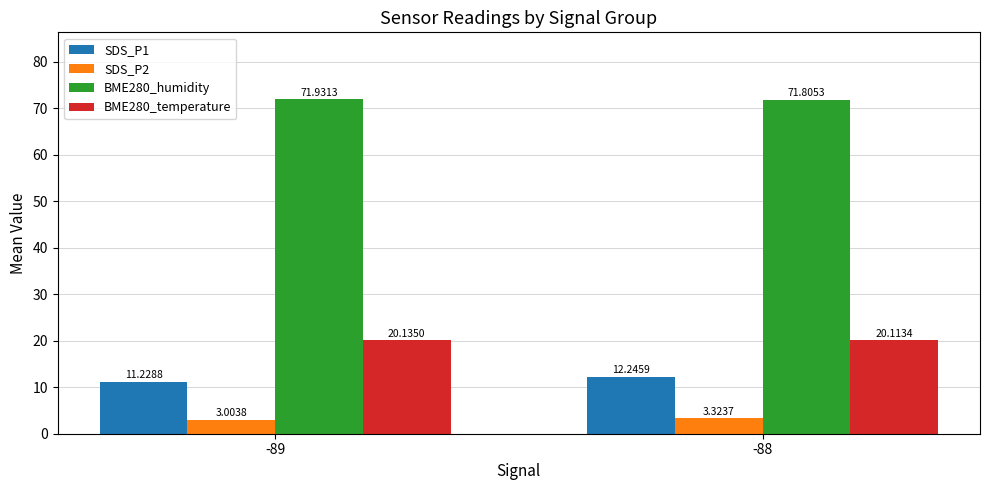

What is the spread (max minus min) of values at -88?

68.5